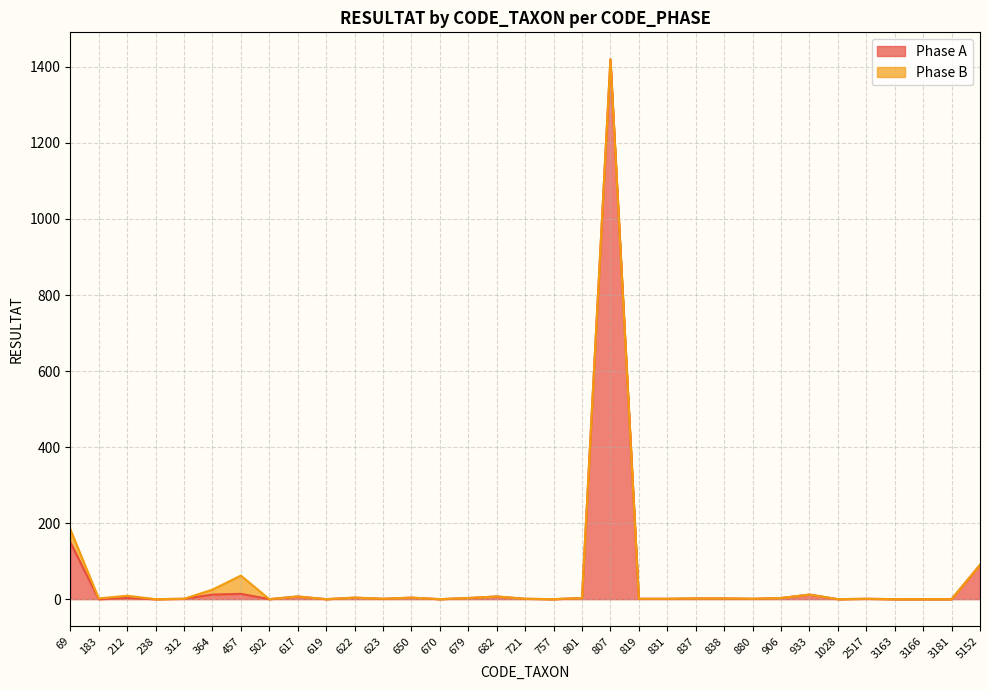

What is the difference between the maximum and minimum values?

1420